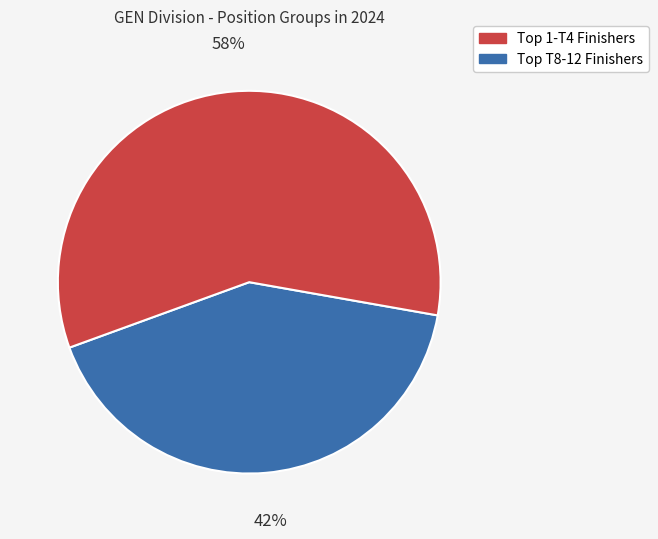

To the nearest percent, what is the average slice percentage?

50%